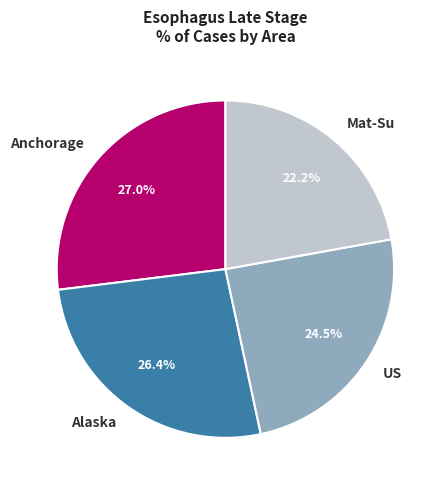

Rank the categories by value from lowest to highest.

Mat-Su, US, Alaska, Anchorage